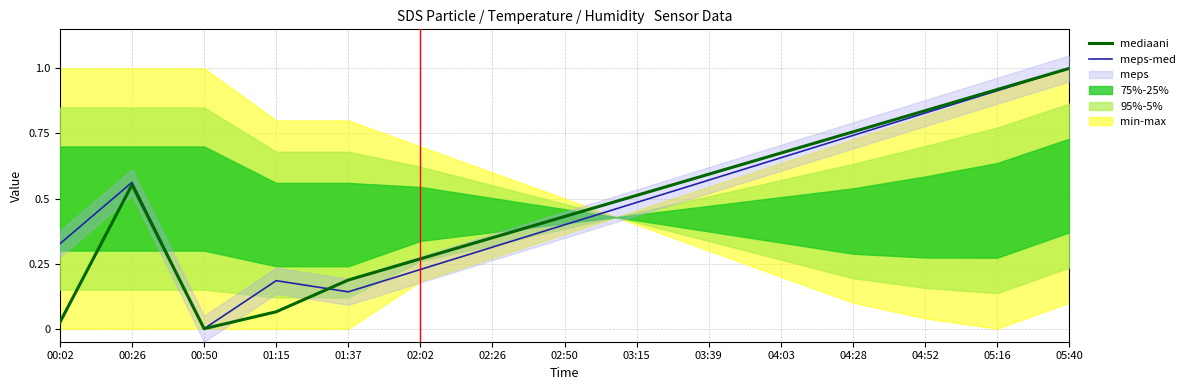

Between 02:26 and 02:50, which series saw the biggest shift?

meps-med